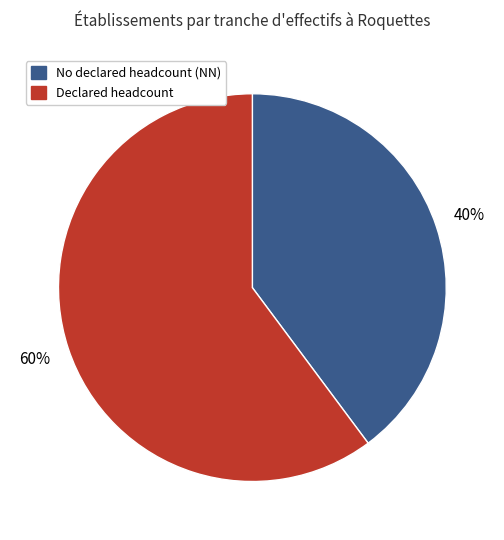

Does any single category account for the majority?

Yes